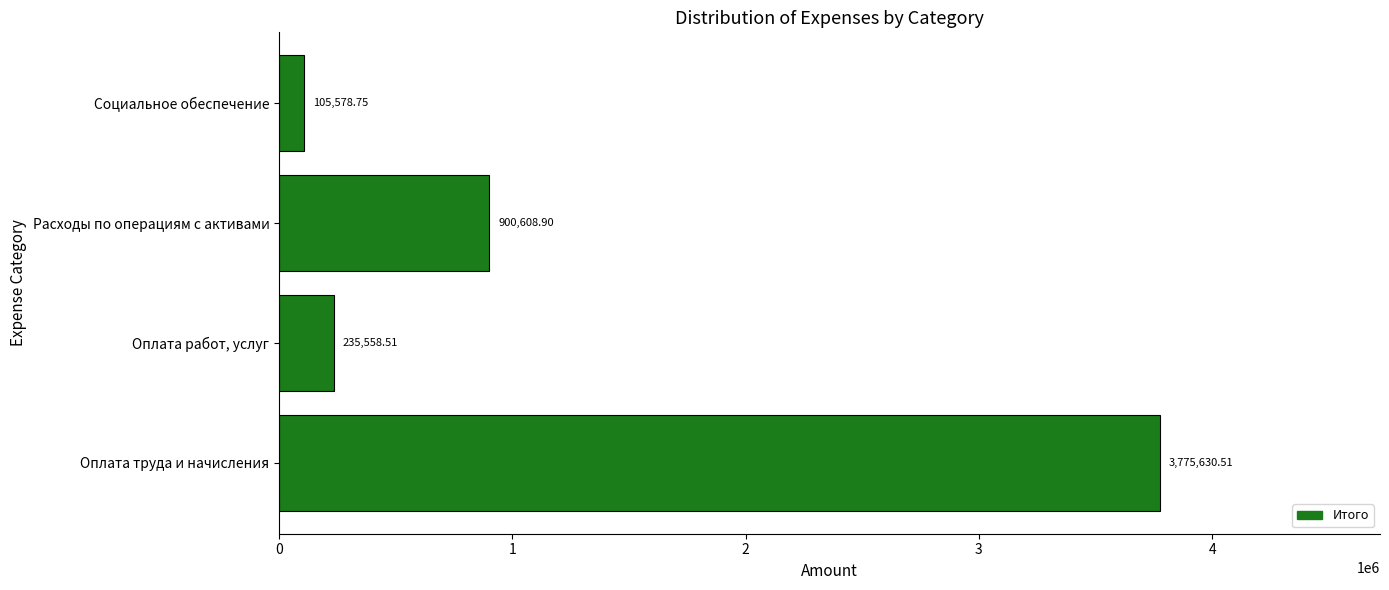

How many data points are less than 900608?

2